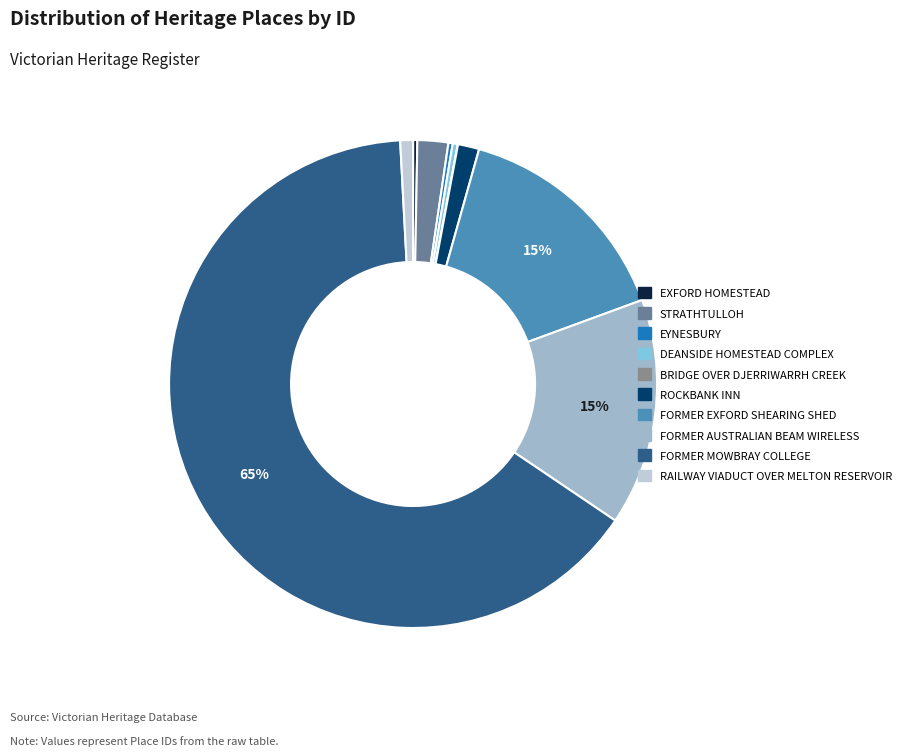

Which has a higher value, FORMER EXFORD SHEARING SHED or EXFORD HOMESTEAD?

FORMER EXFORD SHEARING SHED